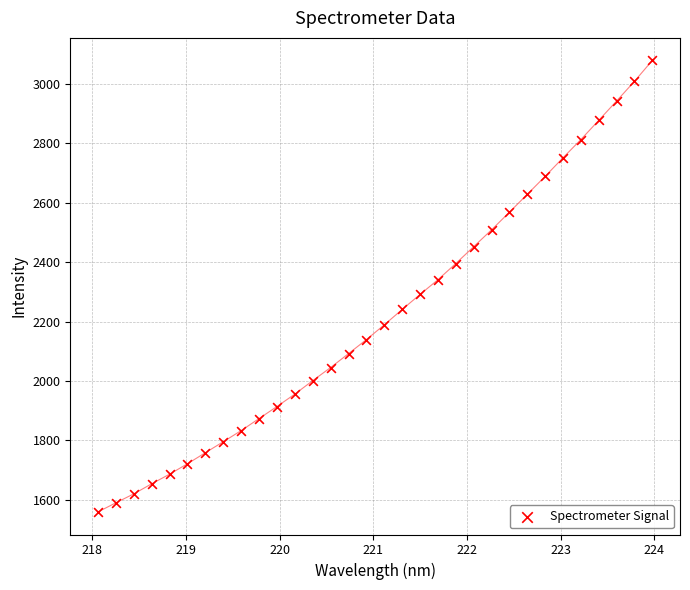

What is the range of Y values (max minus min)?

1519.9